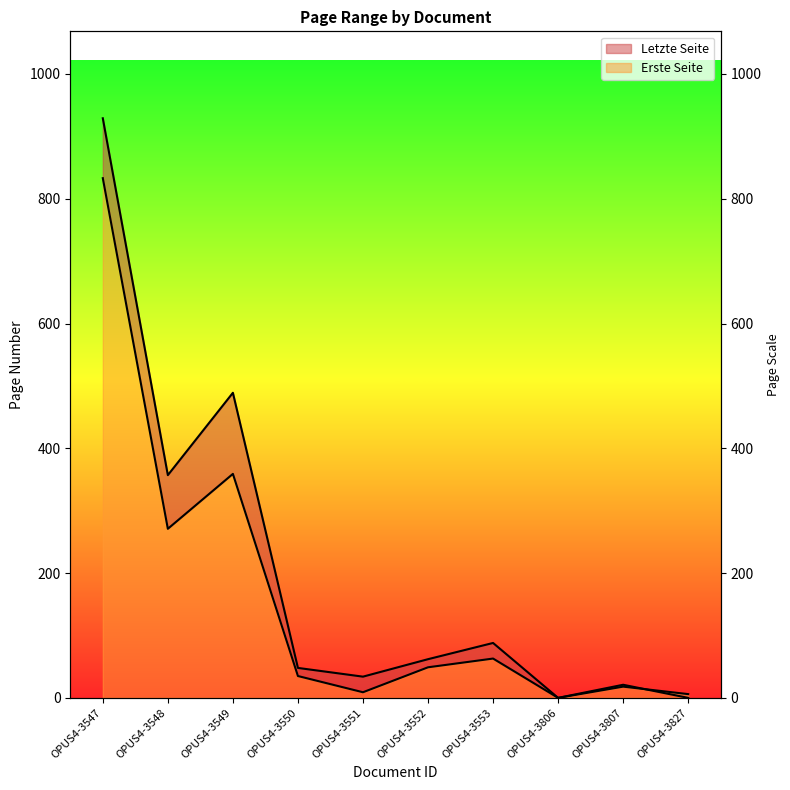

What is the total value across all series at OPUS4-3807?

39